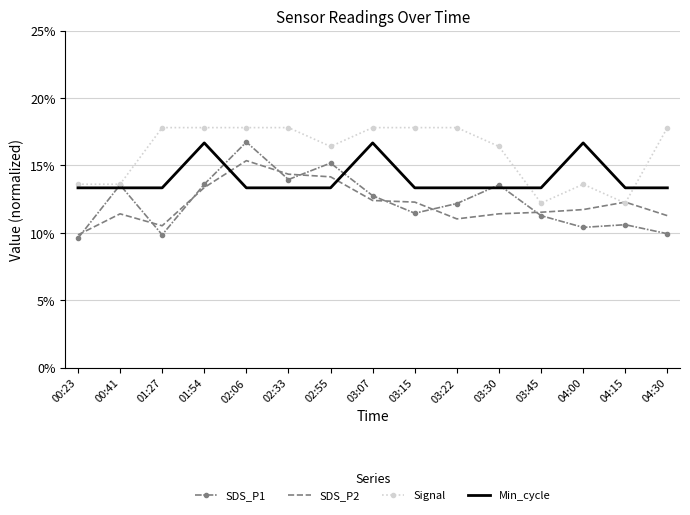

Is the value of Signal at 04:15 greater than the value of SDS_P2 at 04:00?

Yes